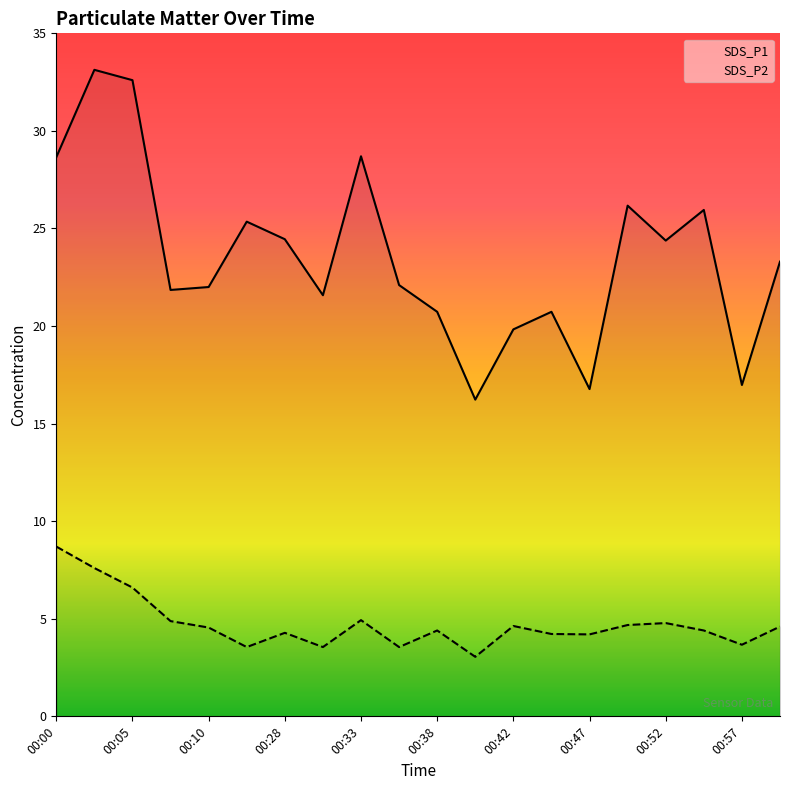

At which category is the sum across all series the highest?

00:02